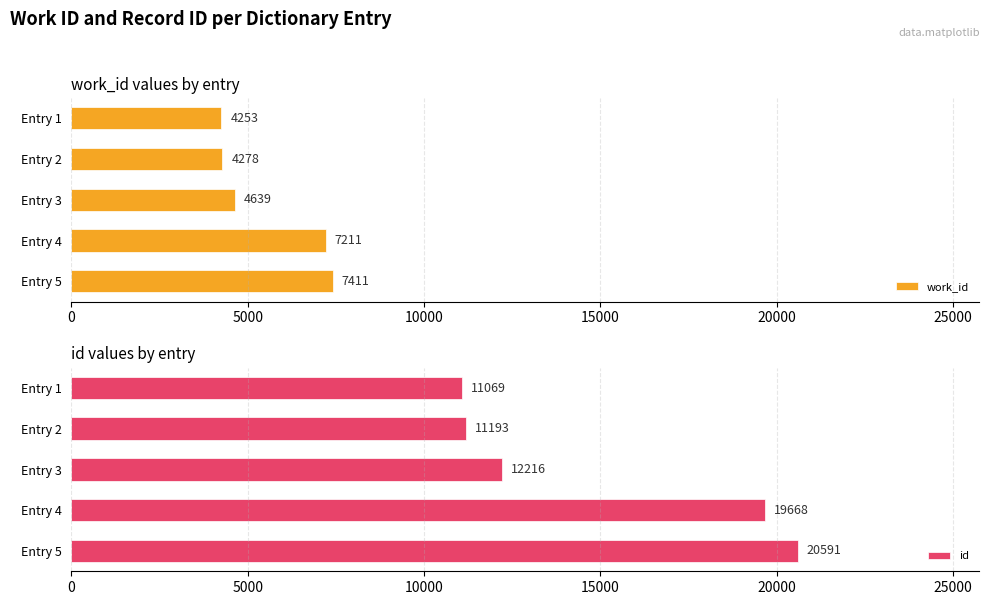

At how many categories does at least one series exceed 7630?

5